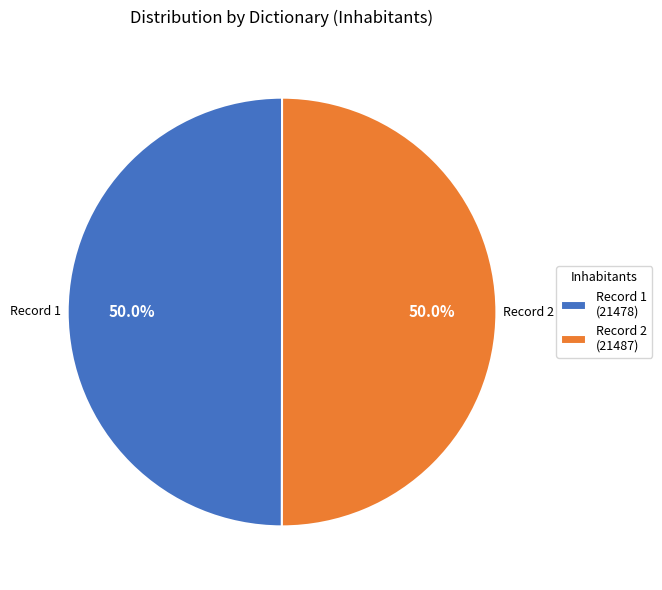

What is the ratio of the value at Record 2 (21487) to the value at Record 1 (21478)?

1.0